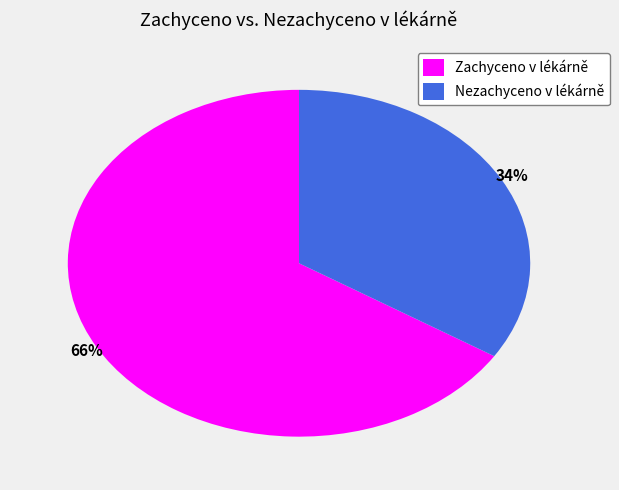

Is it true that Zachyceno v lékárně is 66% of the pie?

True